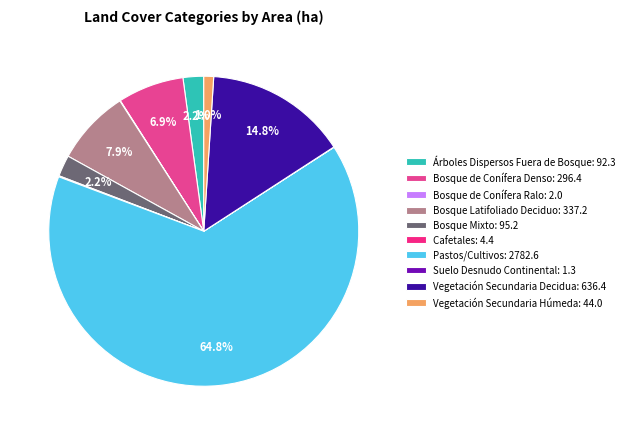

Is it true that Vegetación Secundaria Decidua is 20% of the pie?

False